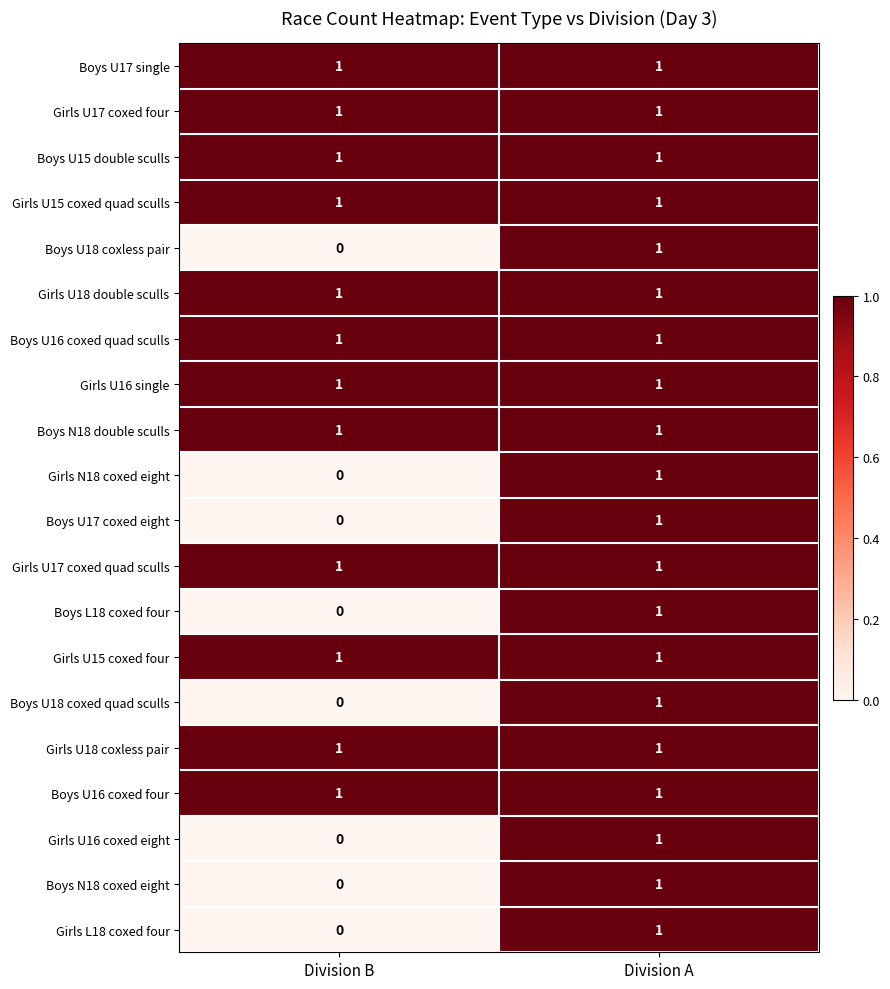

True or false: Girls U18 double sculls has a value of 1 at Division A.

True